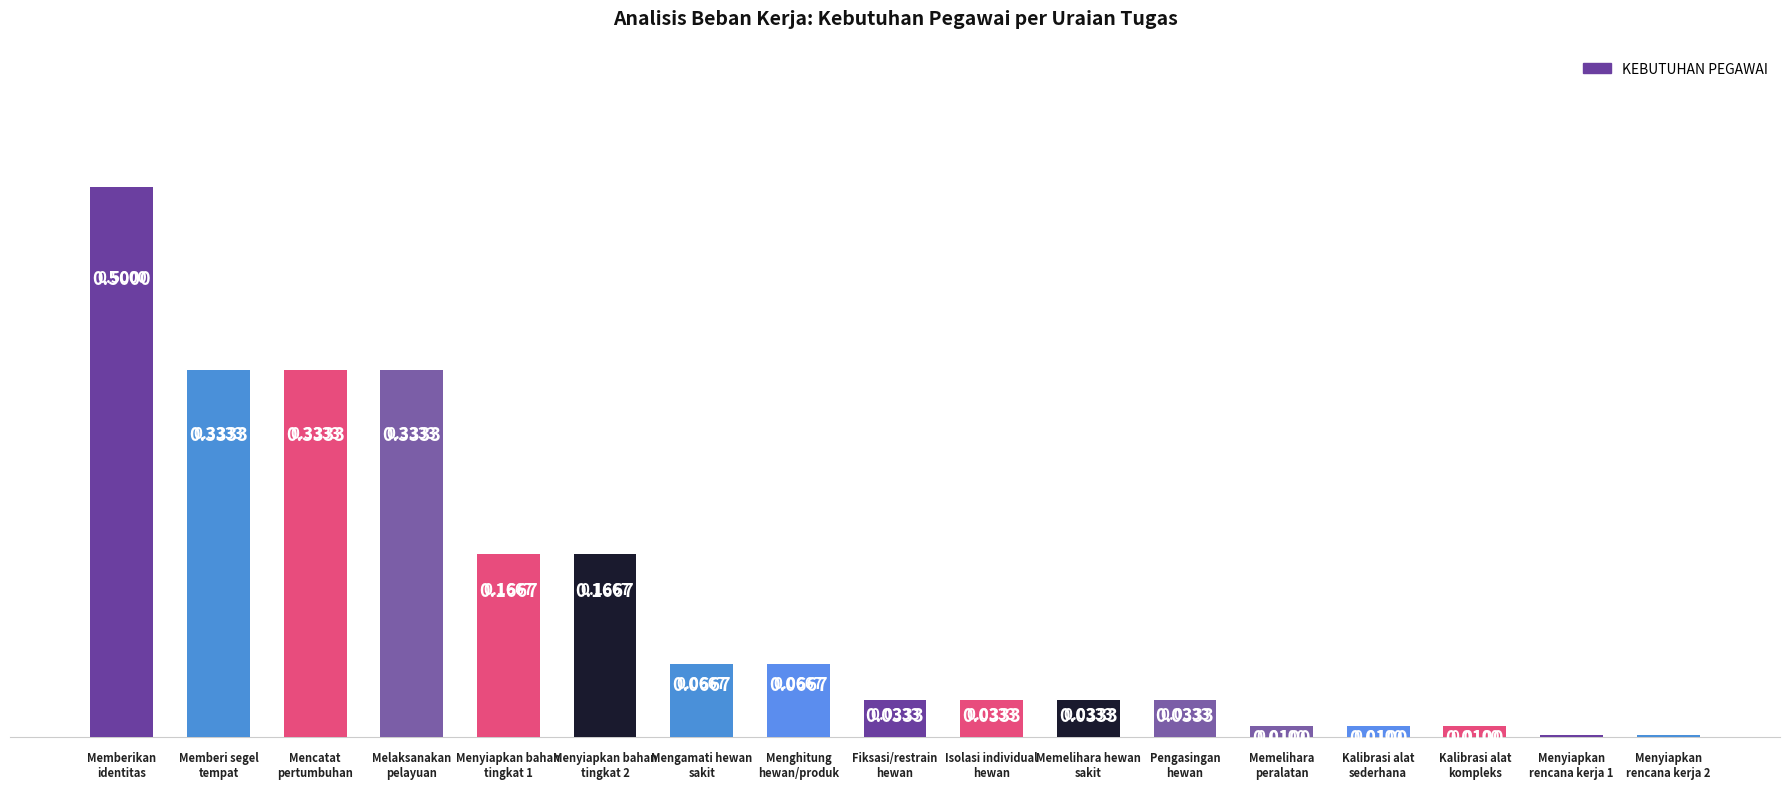

At which label is the value closest to 0?

Menyiapkan
rencana kerja 1